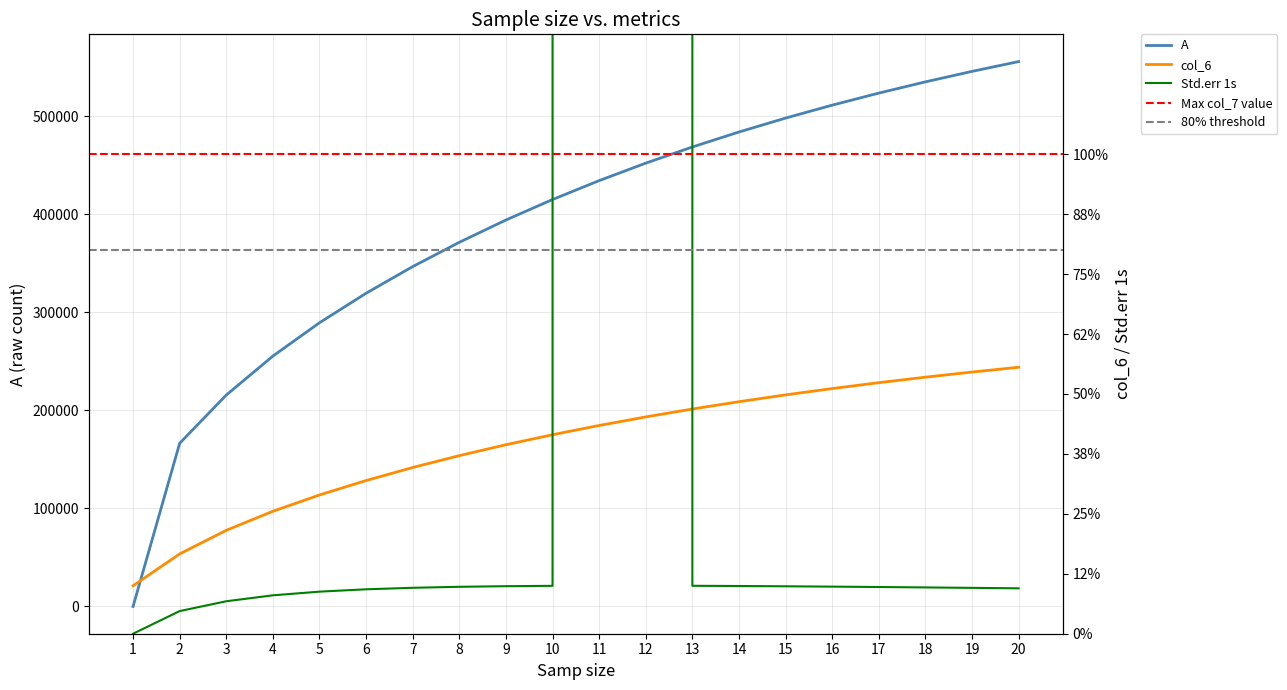

Is the value of col_6 at 4 greater than the value of A at 8?

No